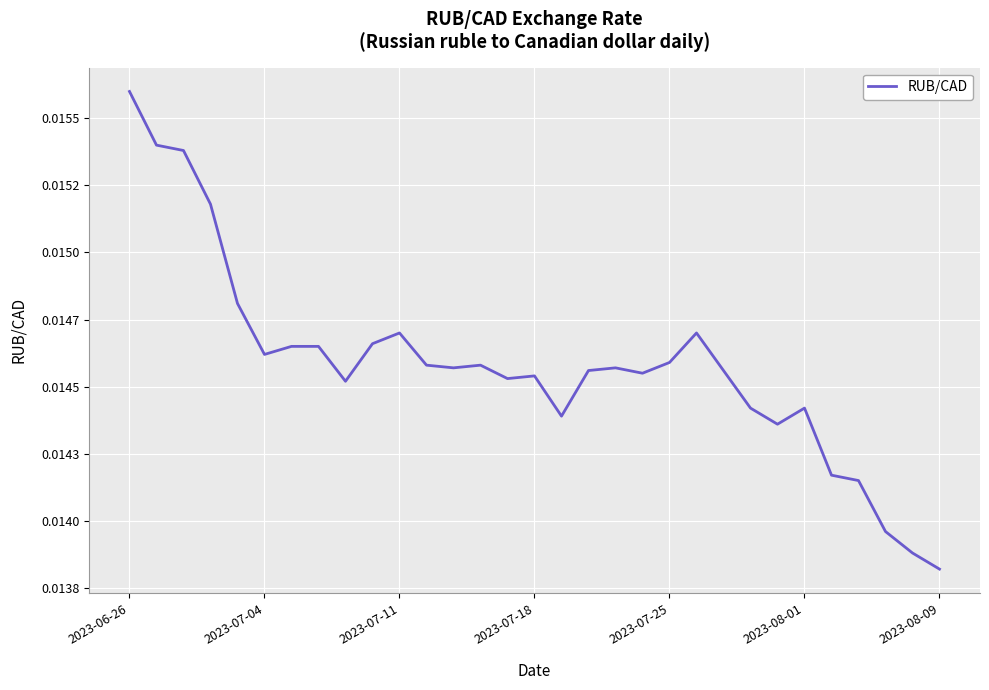

Does the chart have visible grid lines?

Yes